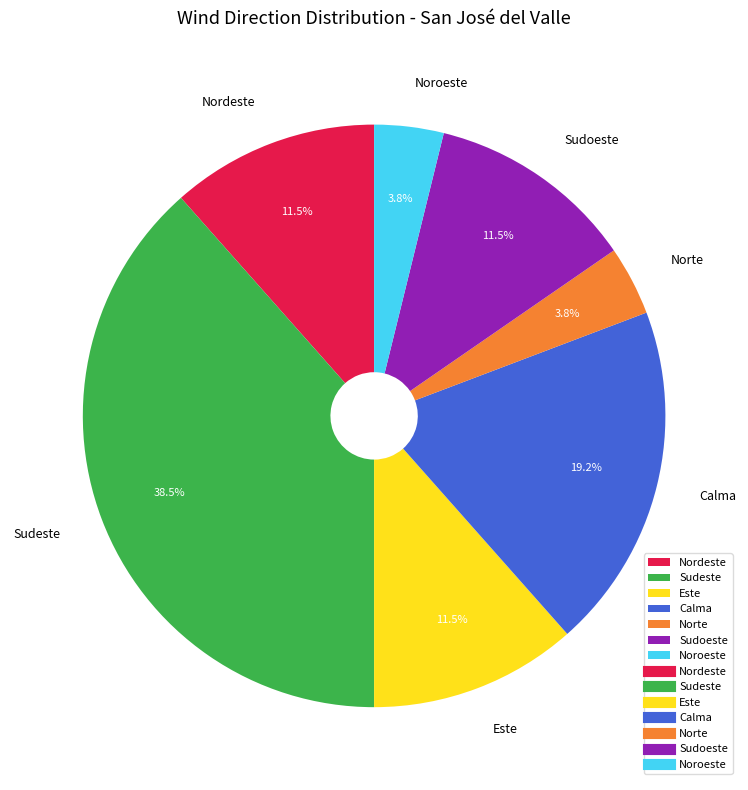

Between Nordeste and Sudeste, which is larger?

Sudeste